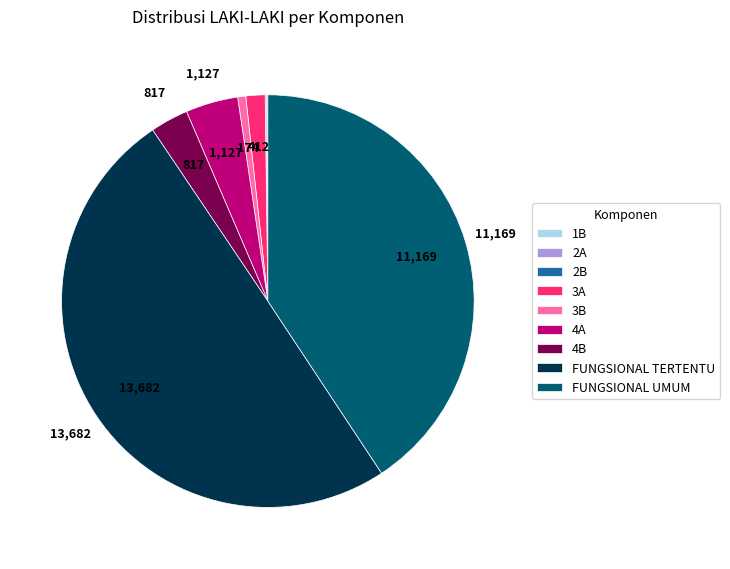

Does 3B represent more than half of the total?

No